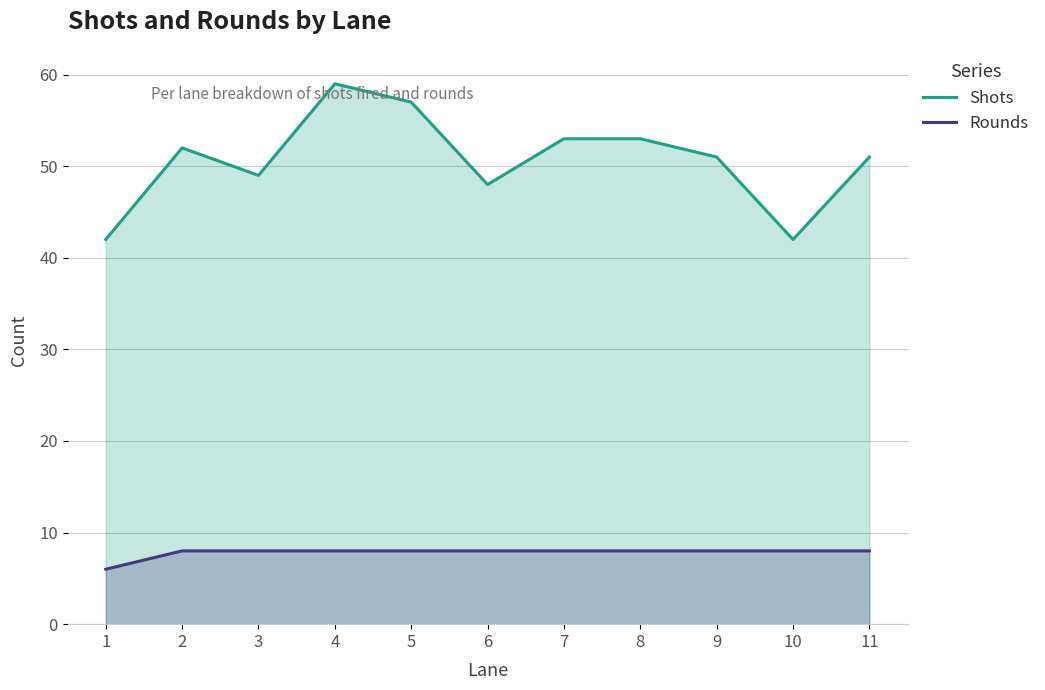

What is the total value across all series at 1?

48